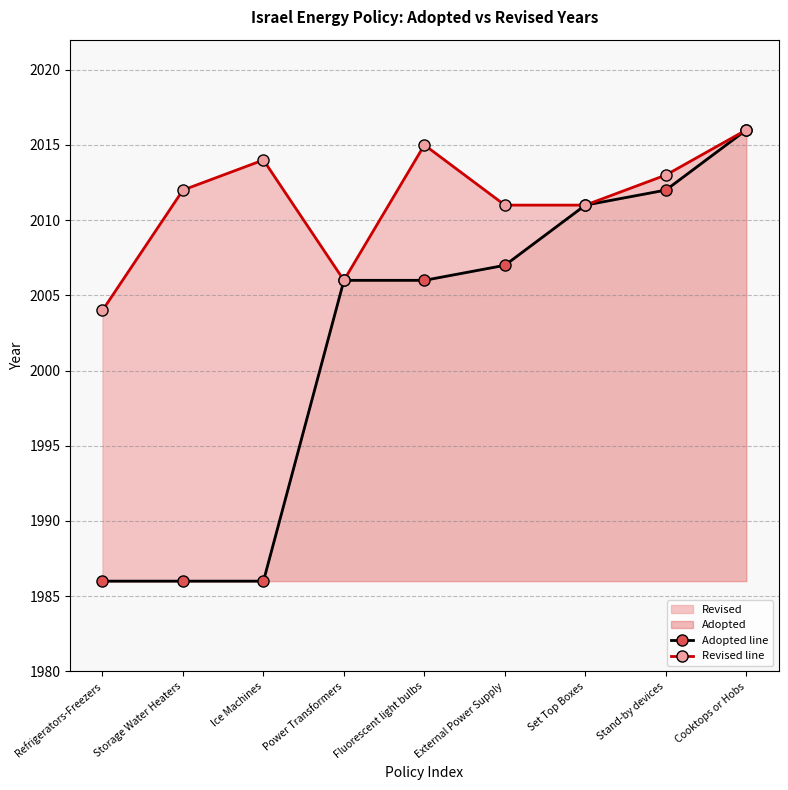

Between Fluorescent light bulbs and External Power Supply, which is larger?

External Power Supply